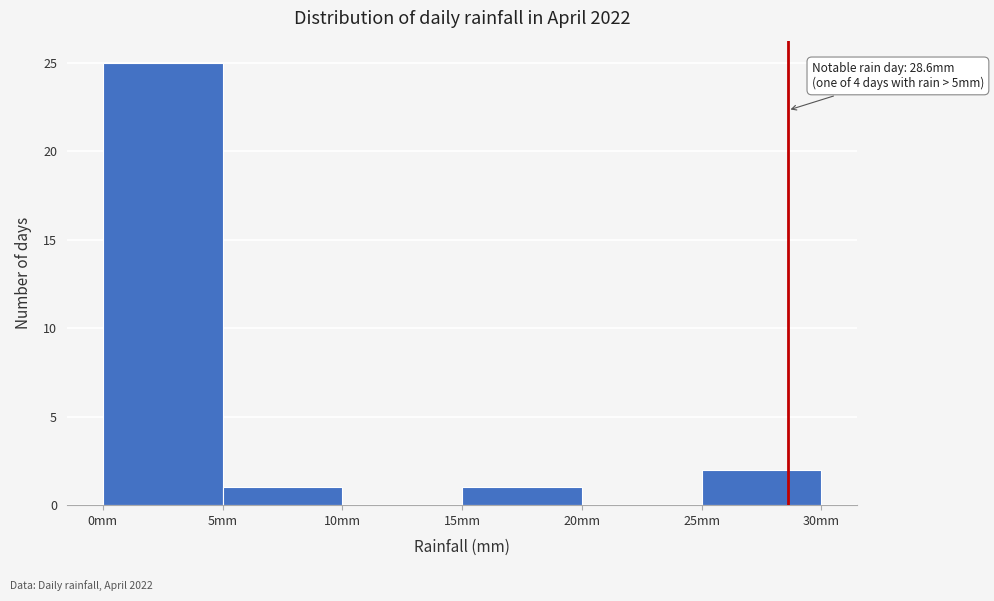

Which range on the x-axis has the tallest bar?

0 to 5